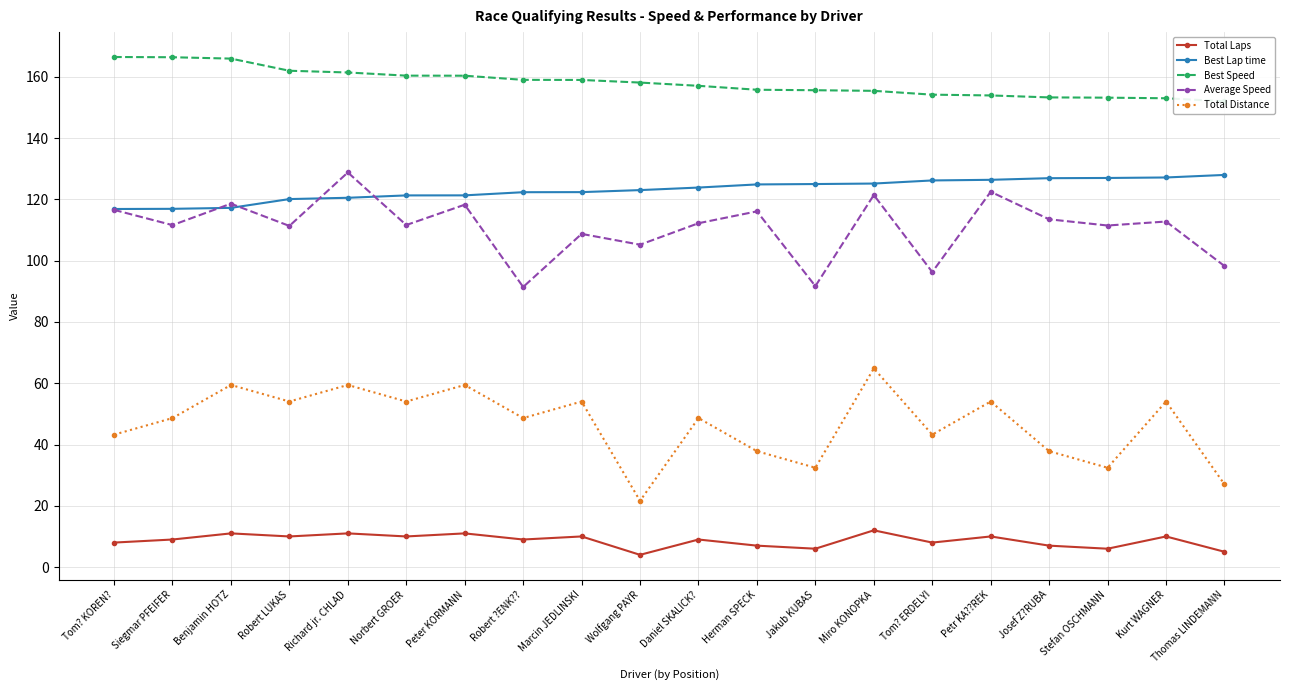

True or false: Best Lap time has a value of 127.0 at Stefan OSCHMANN.

True